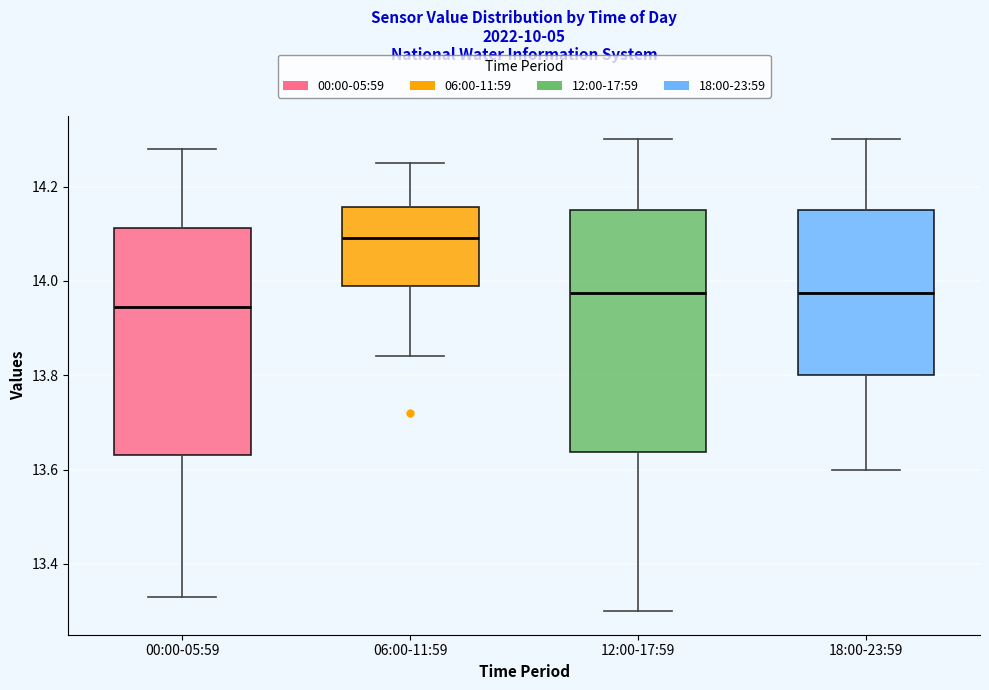

Where is the upper edge of the box for 00:00-05:59 on the y-axis? The values are not printed on the chart, so give them approximately, as read against the axis.

14.12